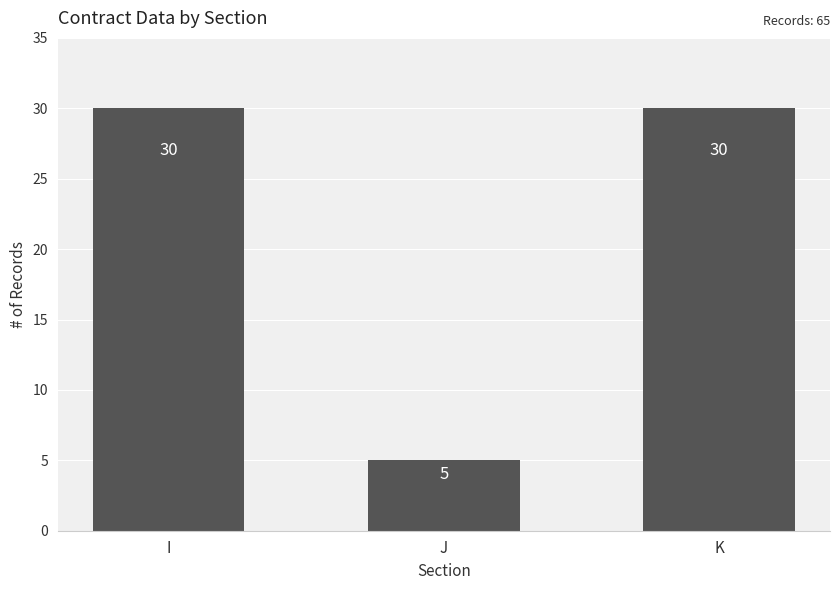

Reading left to right, what are all the values shown in this chart?

30	5	30